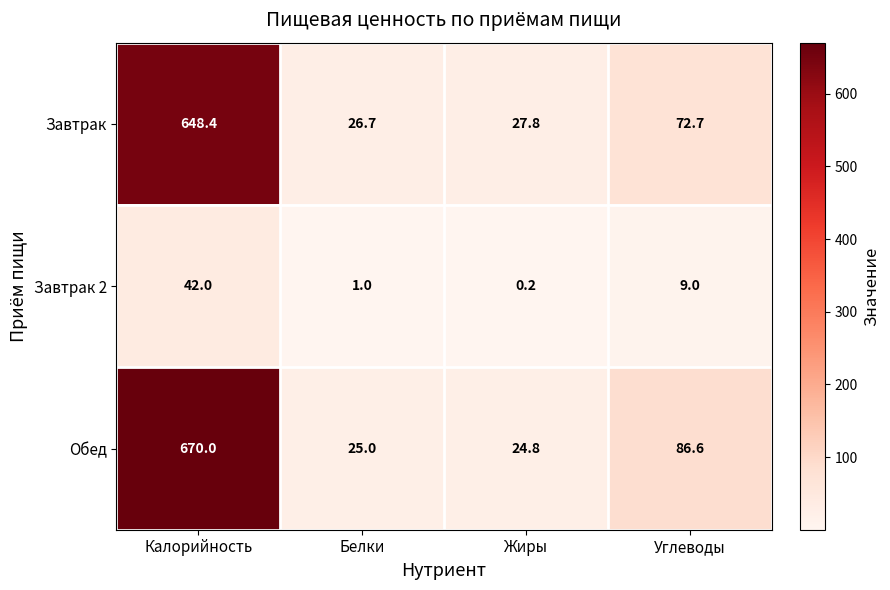

Reading left to right, transcribe all the data shown in this chart.

Завтрак: 648.4	26.7	27.8	72.7
Завтрак 2: 42.0	1.0	0.2	9.0
Обед: 670.0	25.0	24.8	86.6